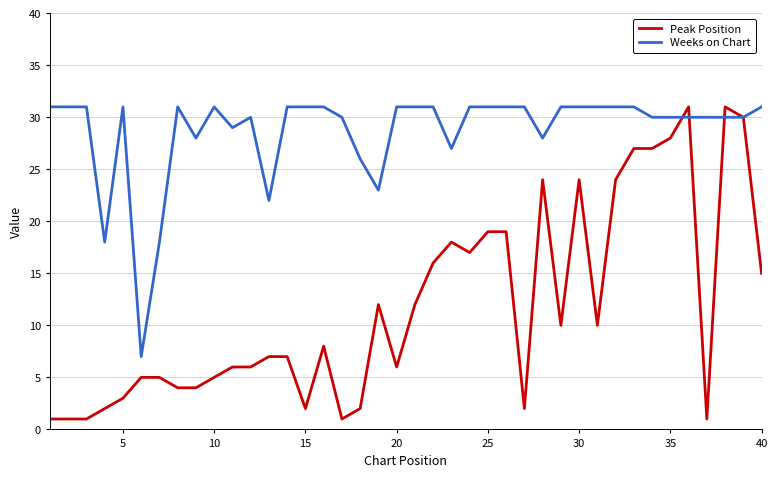

Is this an area chart (filled region under the line)?

No